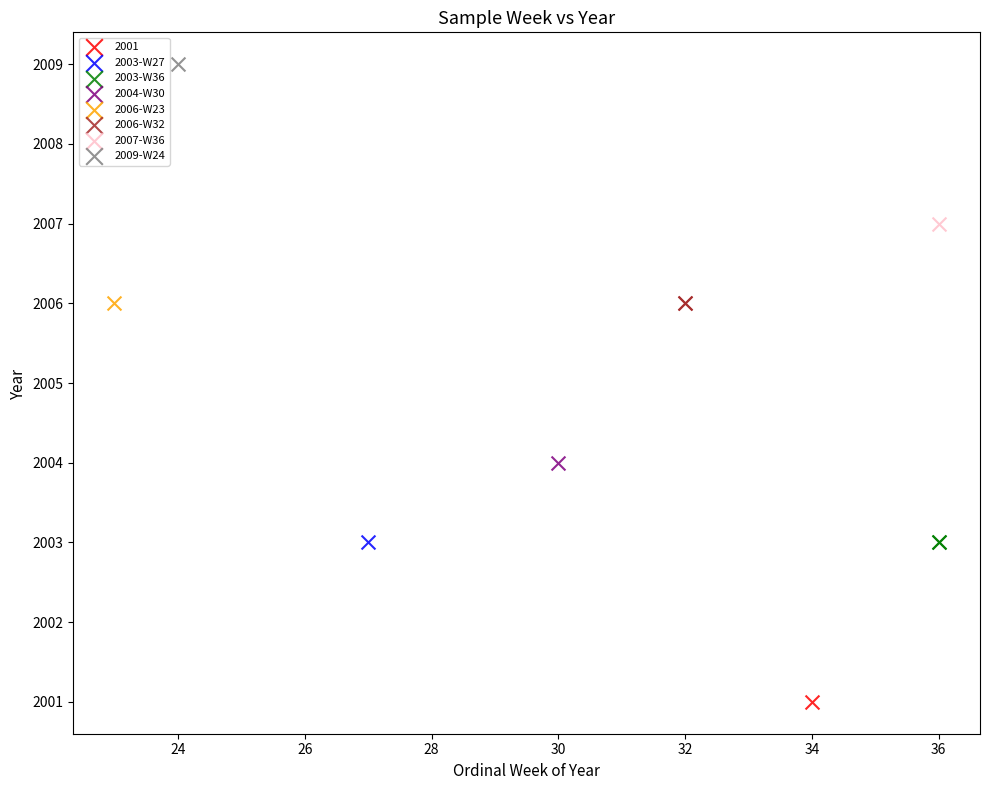

What are all the series names shown in the legend?

2001, 2003-W27, 2003-W36, 2004-W30, 2006-W23, 2006-W32, 2007-W36, 2009-W24